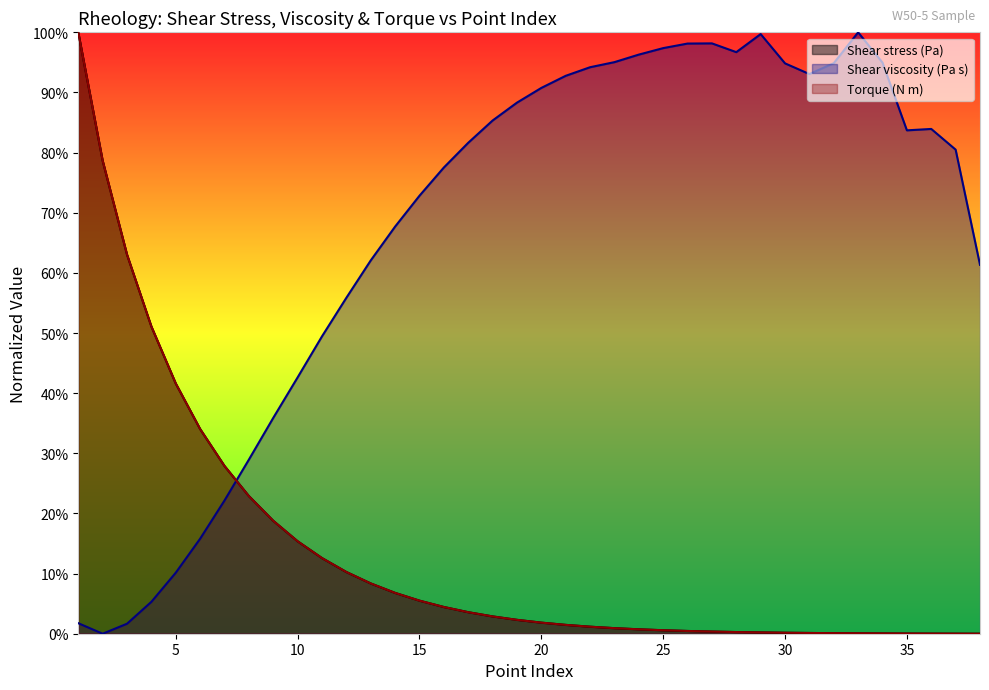

Rank the series at 14 from lowest to highest value.

Shear stress (Pa), Torque (N m), Shear viscosity (Pa s)